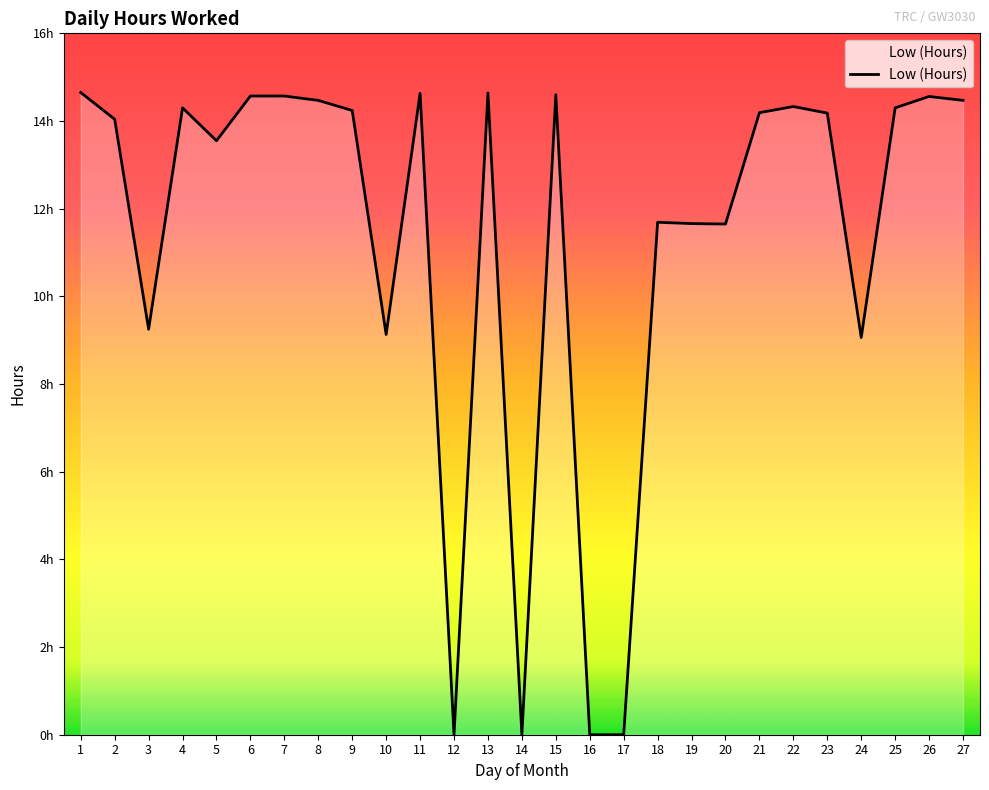

The chart shows a value of 4.9 at 20. True or false?

False